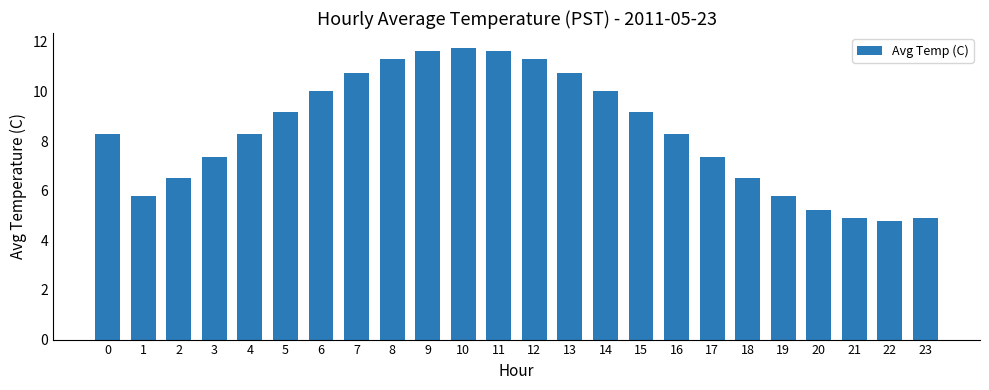

Reading left to right, transcribe all the data shown in this chart.

8.3	5.8	6.5	7.4	8.3	9.2	10.0	10.7	11.3	11.7	11.8	11.7	11.3	10.7	10.0	9.2	8.3	7.4	6.5	5.8	5.2	4.9	4.8	4.9